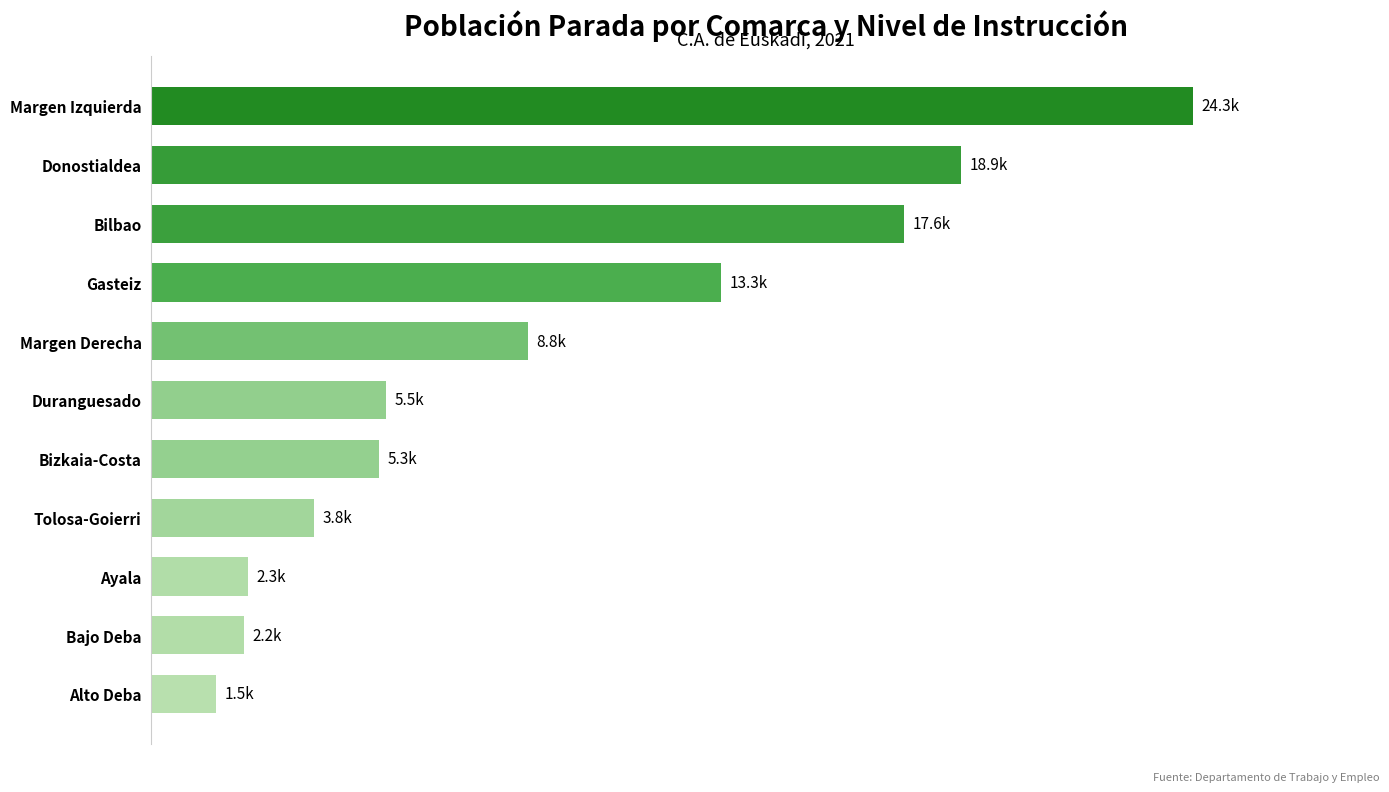

At which label is the value closest to 12916?

Gasteiz